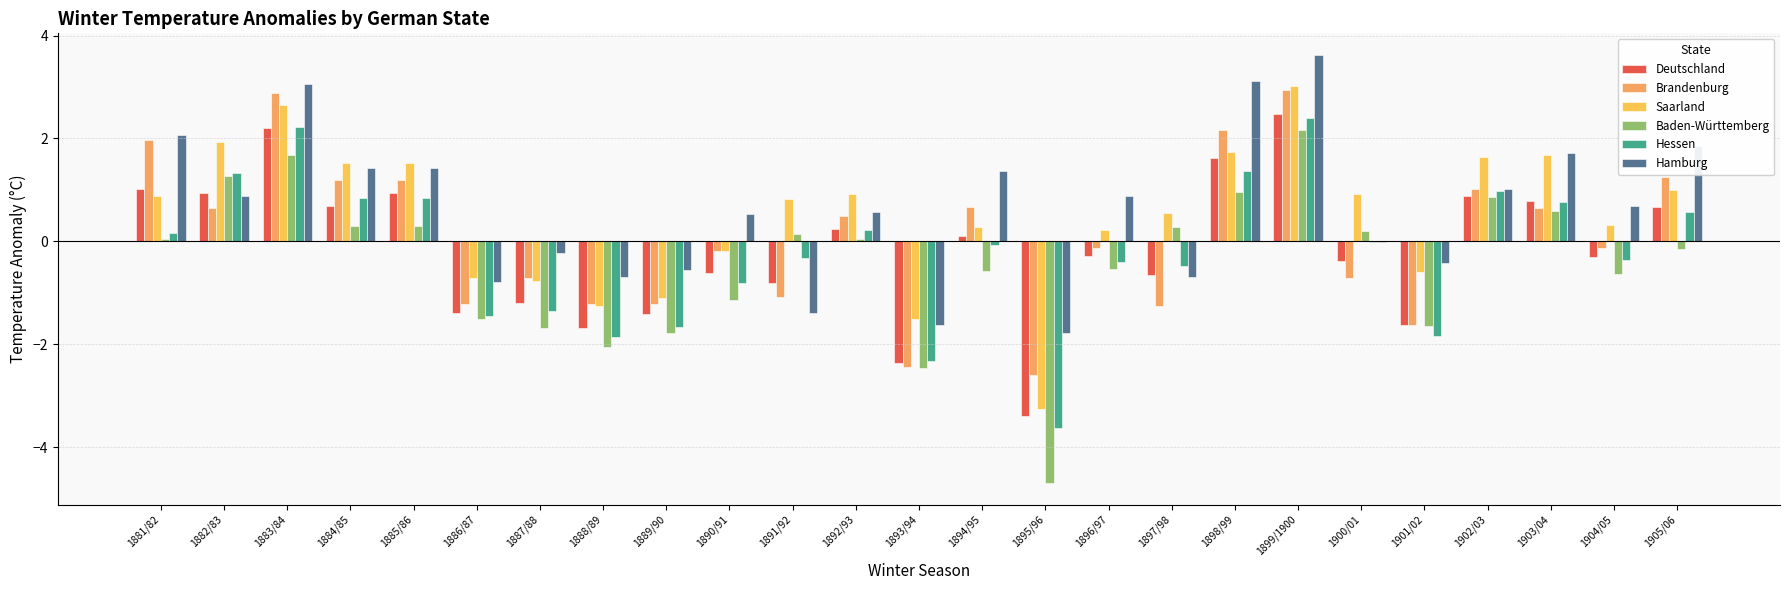

What is the difference between the Deutschland values at 1887/88 and 1891/92?

0.4